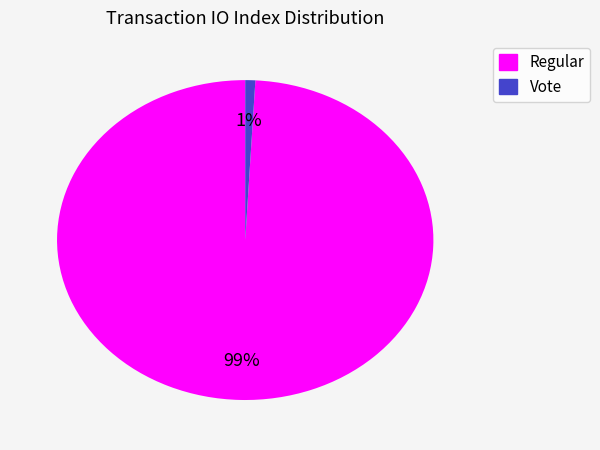

What is the largest slice in the pie chart?

Regular